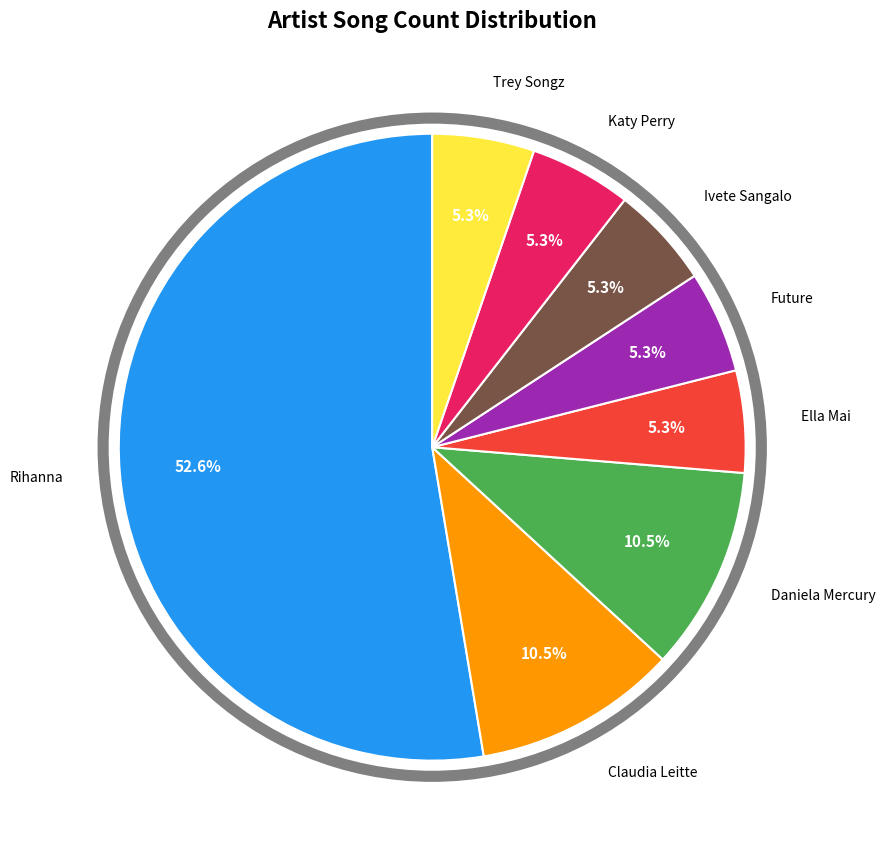

To the nearest percent, what percentage of the pie is Katy Perry?

5%